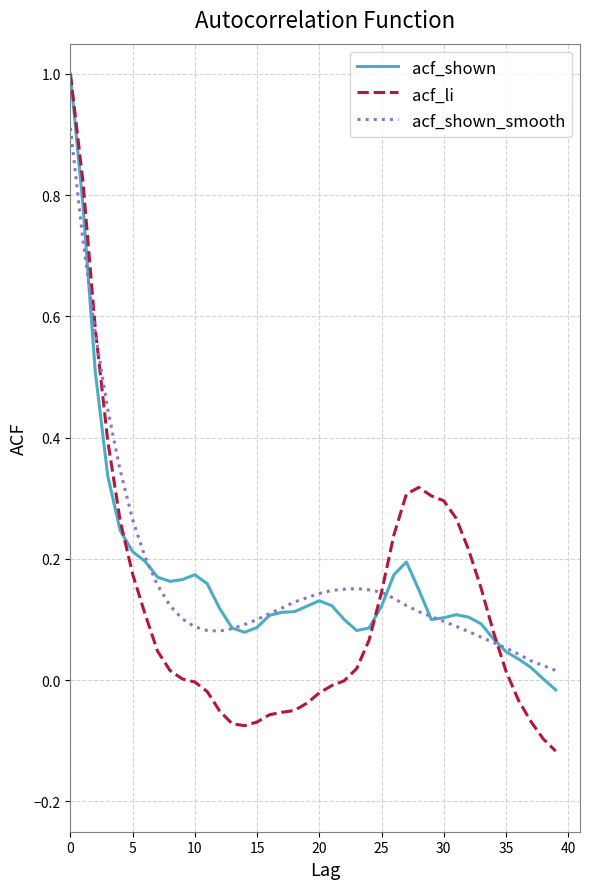

True or false: acf_shown and acf_shown_smooth intersect in this chart.

True